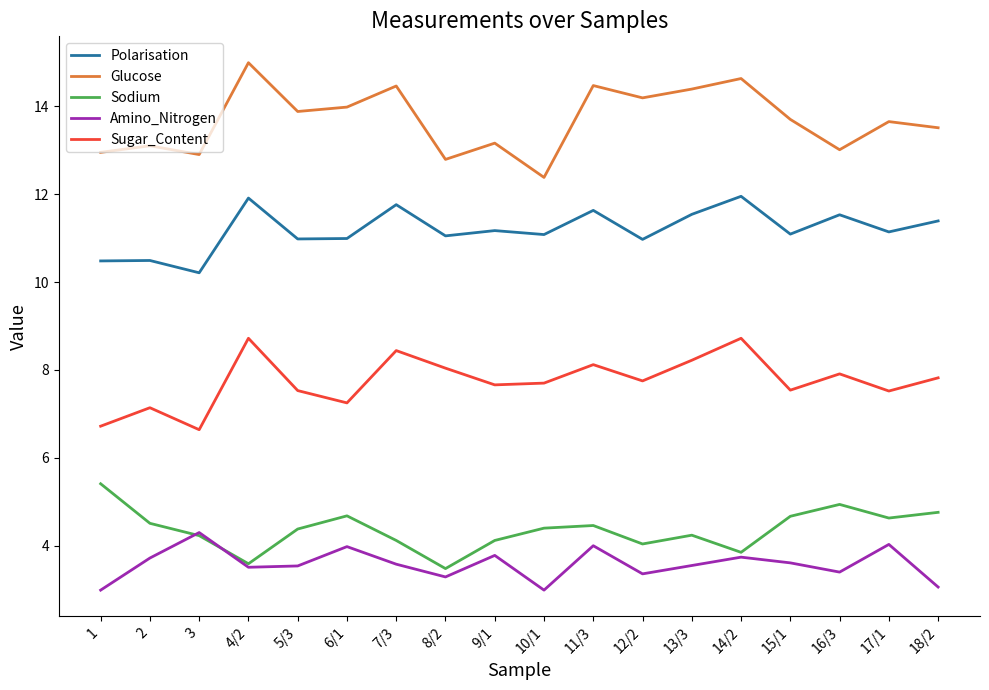

True or false: Polarisation and Sodium cross at least once.

False